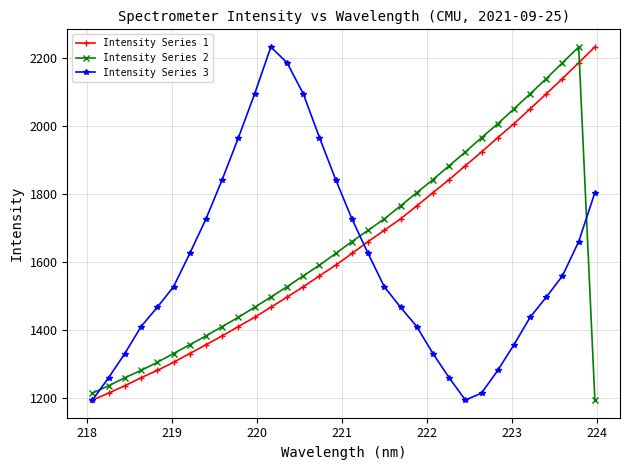

How many interior local peaks does the Intensity Series 3 series have?

1